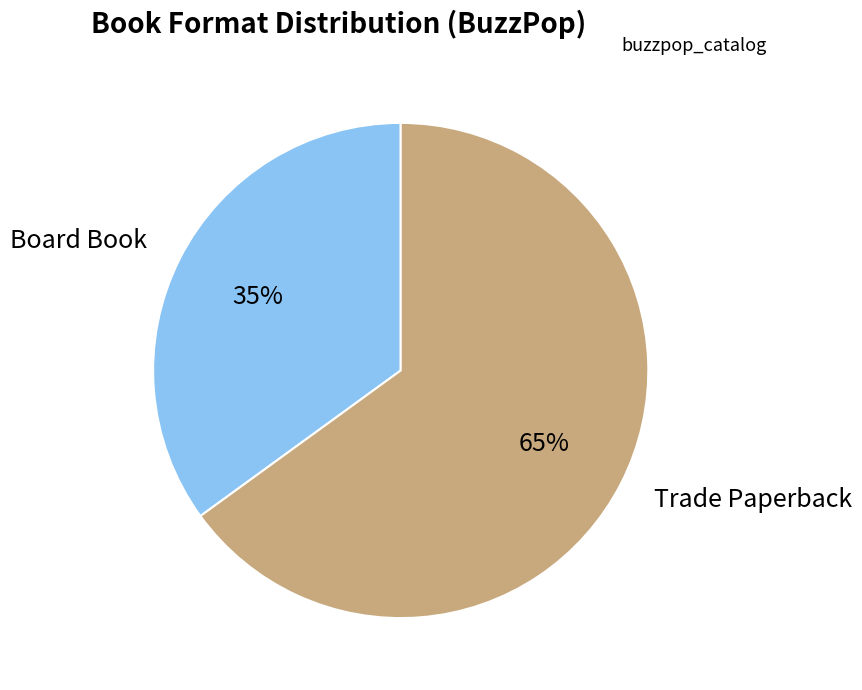

How many slices are in this pie chart?

2